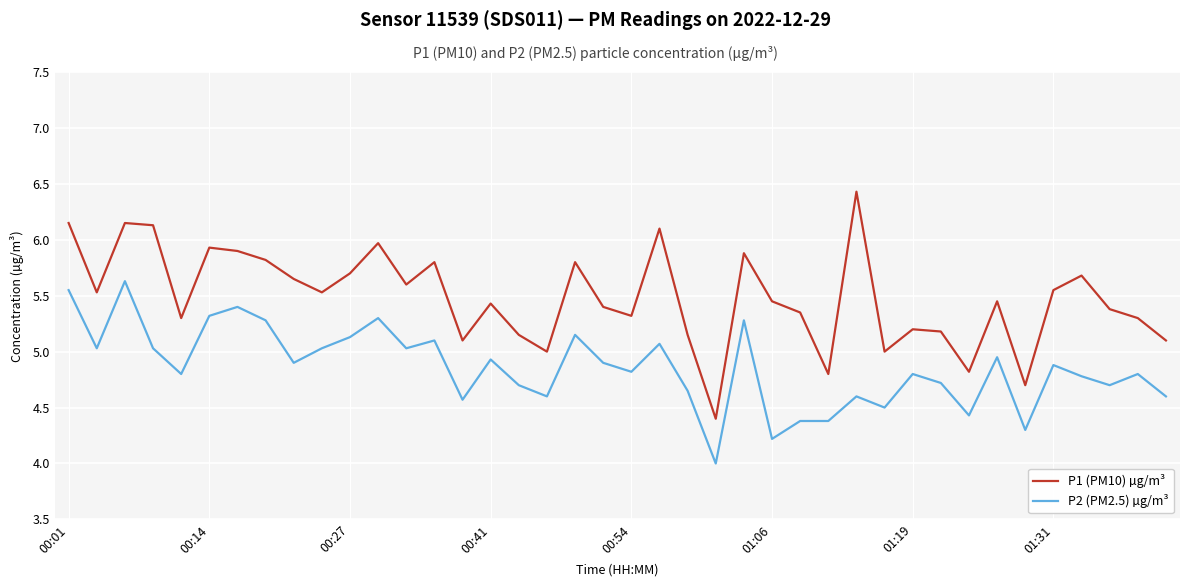

What is the maximum value shown in the chart?

6.4